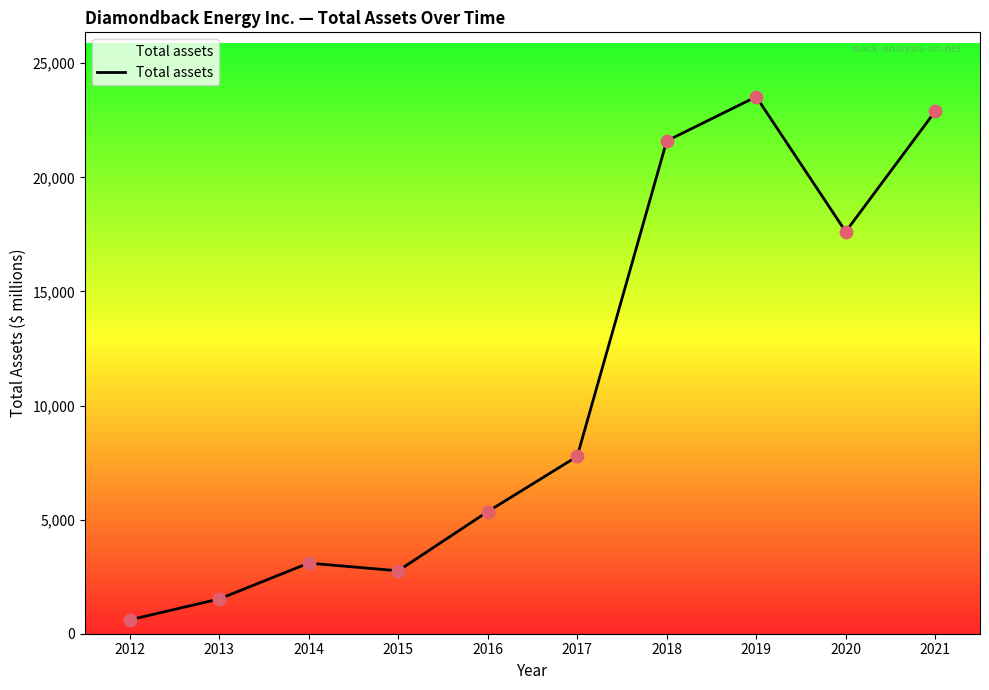

What is the ratio of the value at 2016 to the value at 2020?

0.3